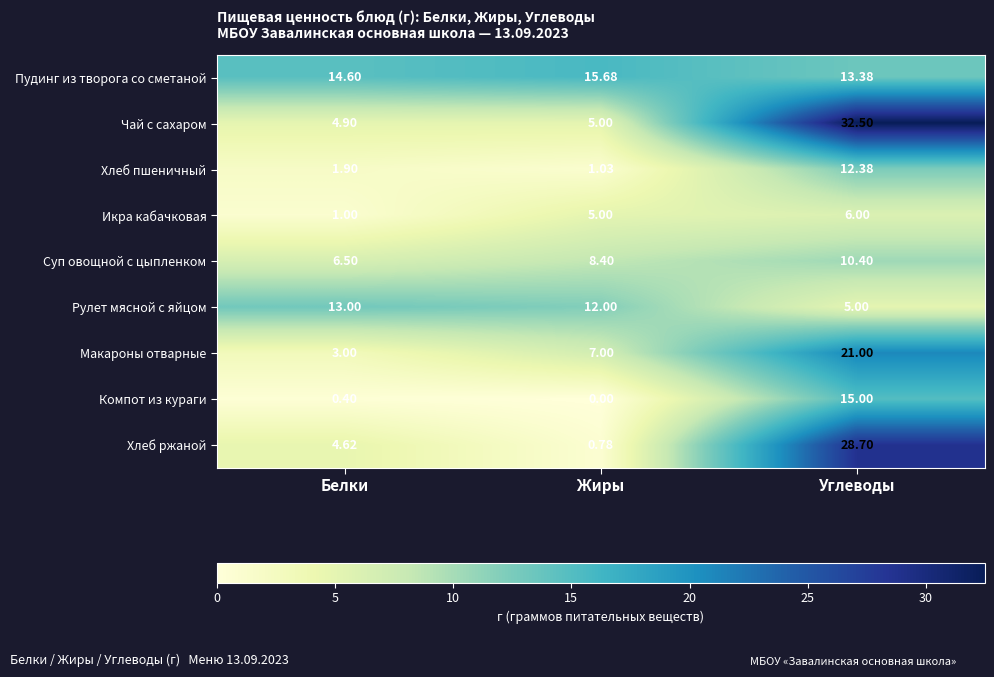

Which series changed the most between Белки and Углеводы?

Чай с сахаром